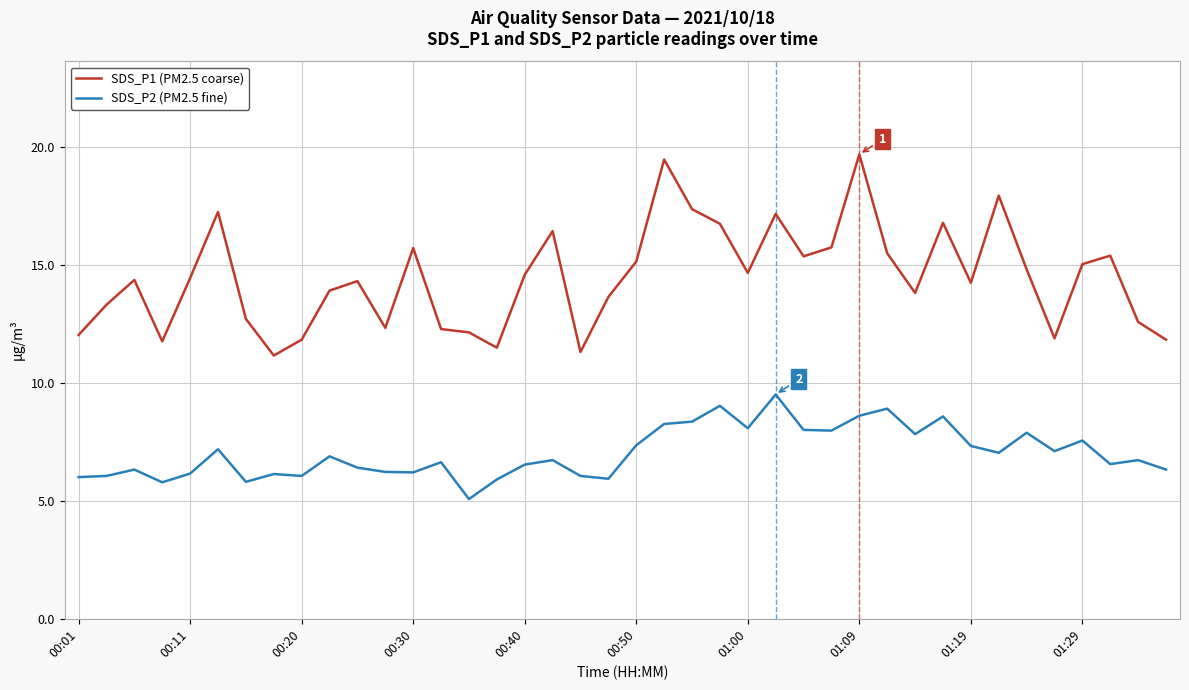

Rank the series by their maximum value, from lowest to highest.

SDS_P2 (PM2.5 fine), SDS_P1 (PM2.5 coarse)